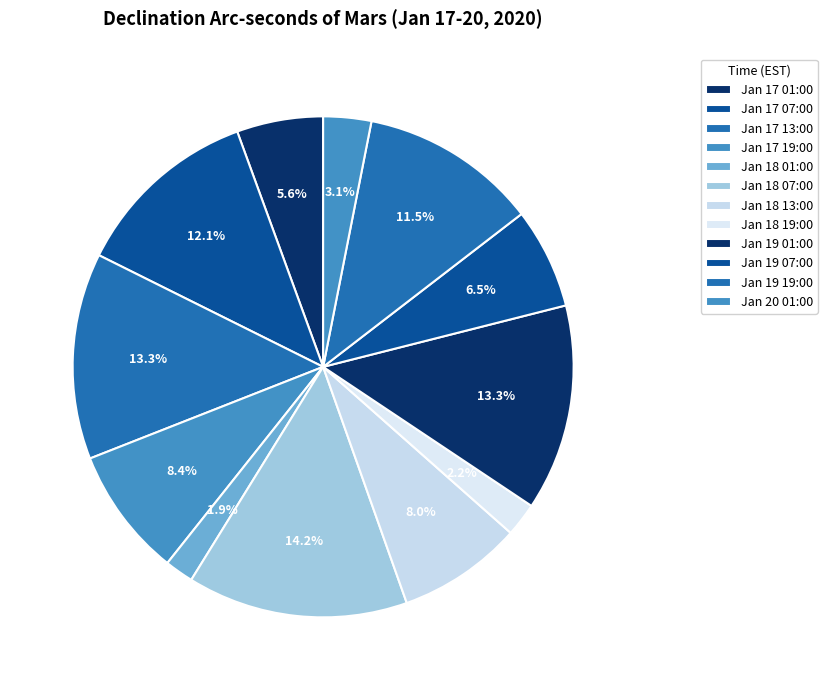

What is the total percentage of Jan 18 19:00 and Jan 18 01:00?

4.0%